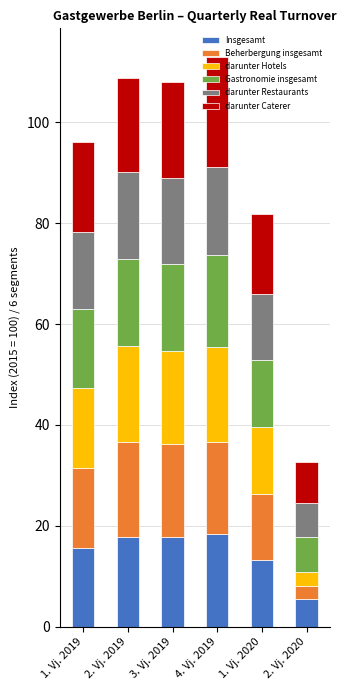

What is the total value across all series at 4. Vj. 2019?

113.0